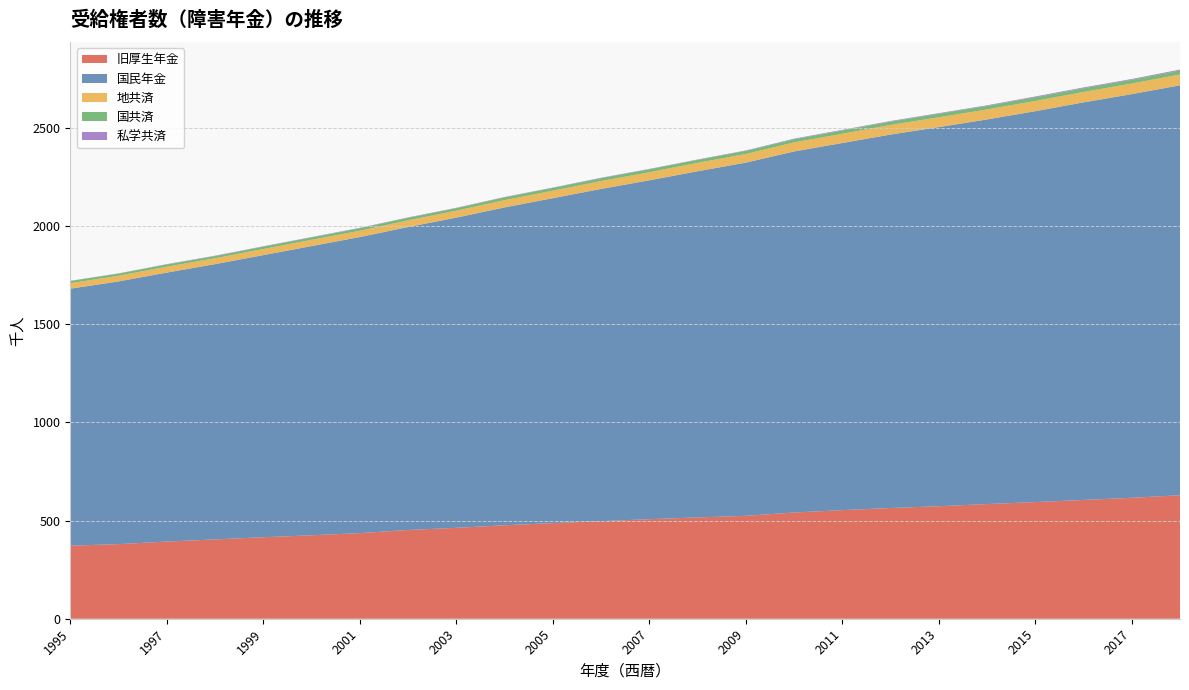

Reading left to right, transcribe all the data shown in this chart.

旧厚生年金: 372	380	393	404	415	425	436	452	463	476	487	497	507	516	524	541	553	564	573	584	594	605	616	629
国民年金: 1309	1338	1370	1402	1437	1473	1508	1543	1580	1619	1655	1692	1726	1763	1799	1839	1870	1902	1931	1959	1991	2025	2056	2088
地共済: 28	29	30	30	31	32	32	34	35	37	38	40	41	43	44	46	47	49	50	51	52	53	54	55
国共済: 11	11	11	11	12	12	13	13	13	14	14	15	15	15	16	16	17	17	18	18	19	19	19	20
私学共済: 1	1	2	2	2	2	2	2	2	2	2	2	2	2	2	3	3	3	3	3	4	4	4	5